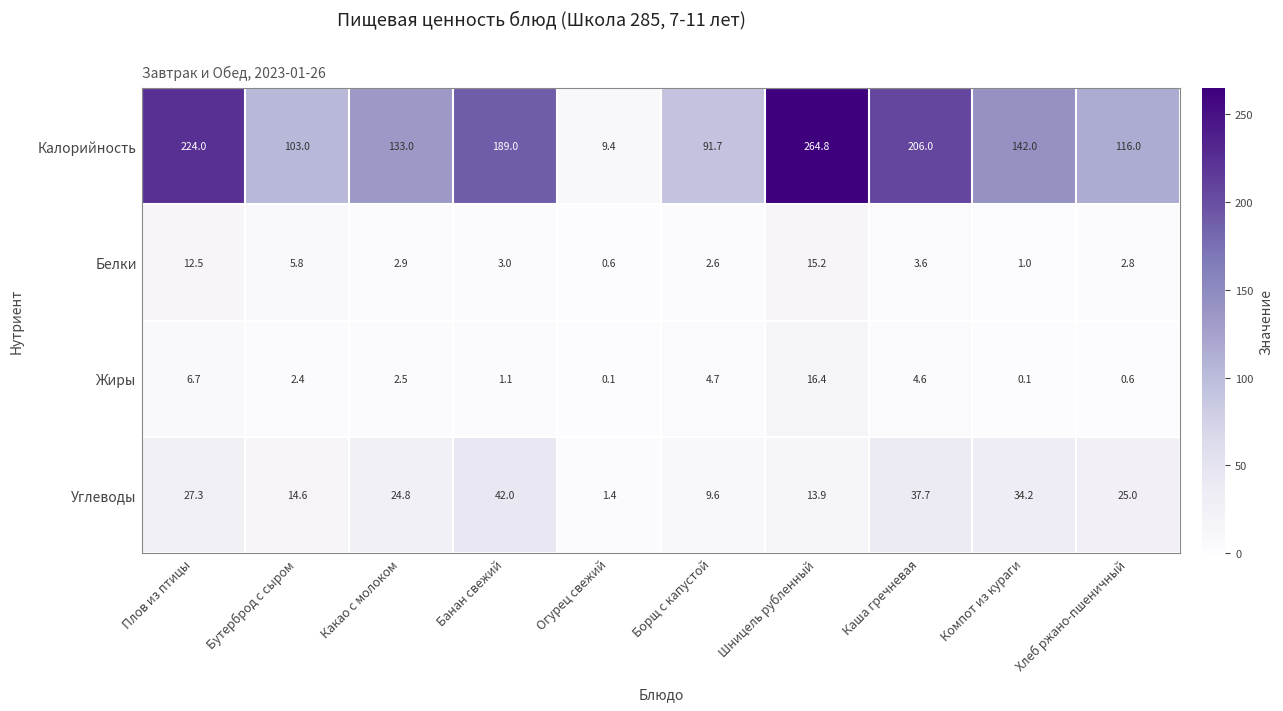

Between Бутерброд с сыром and Каша гречневая, which series saw the biggest shift?

Калорийность